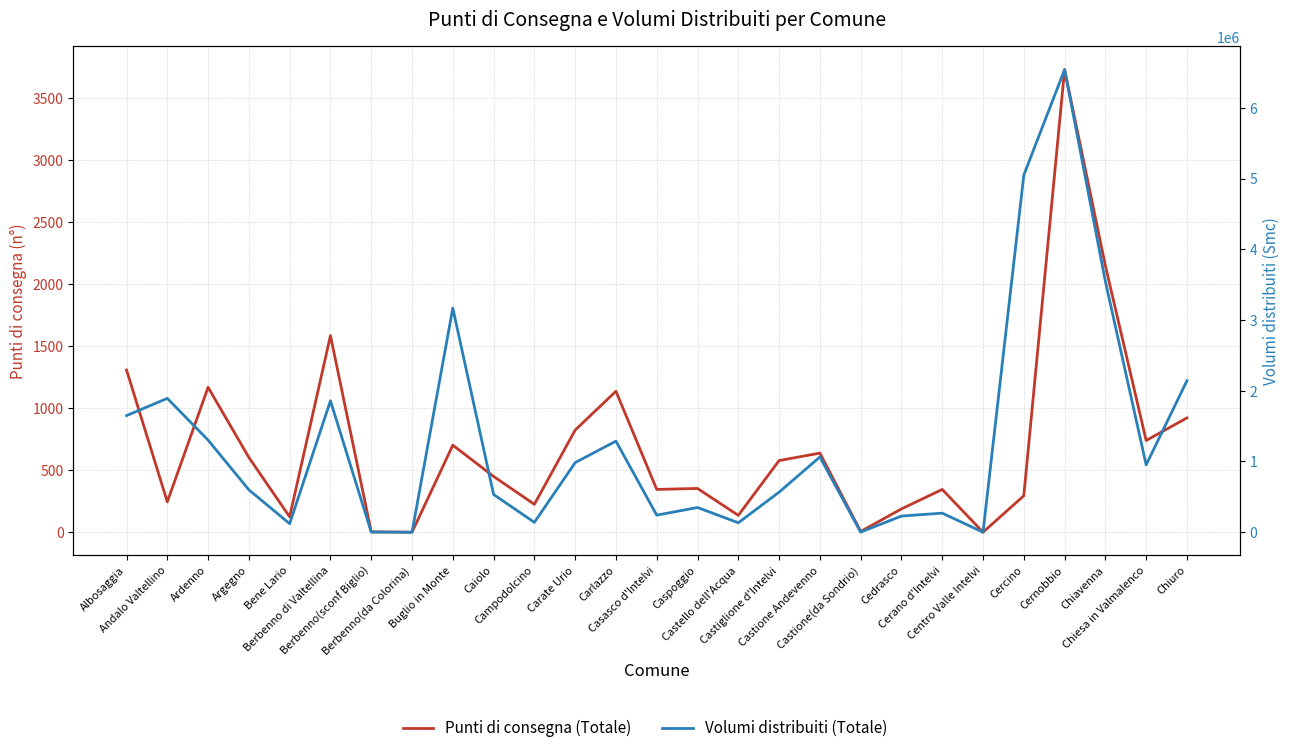

At which category does Punti di consegna (Totale) reach its first local peak?

Ardenno